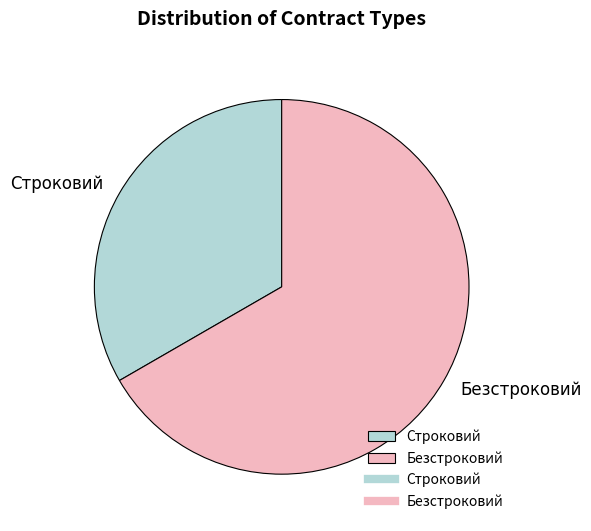

Combined, do Безстроковий and Строковий account for over 50%?

Yes